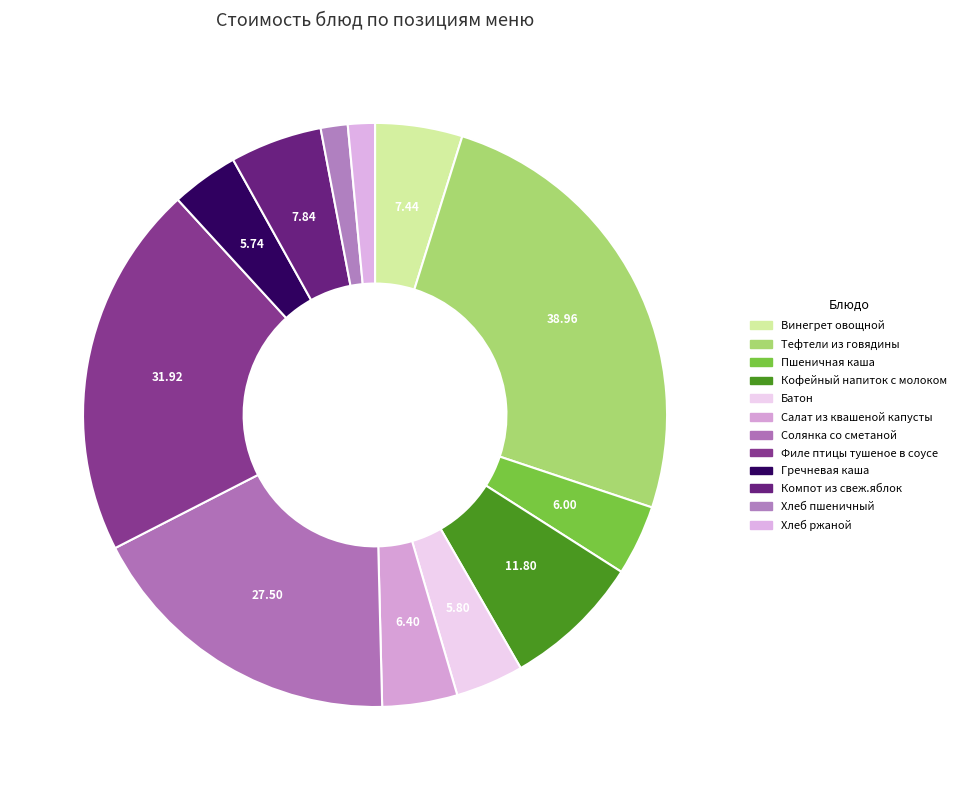

How many segments does this pie chart have?

12